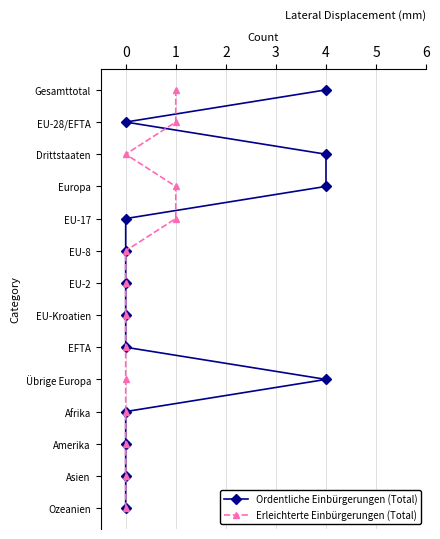

How many lines are shown in the chart?

2